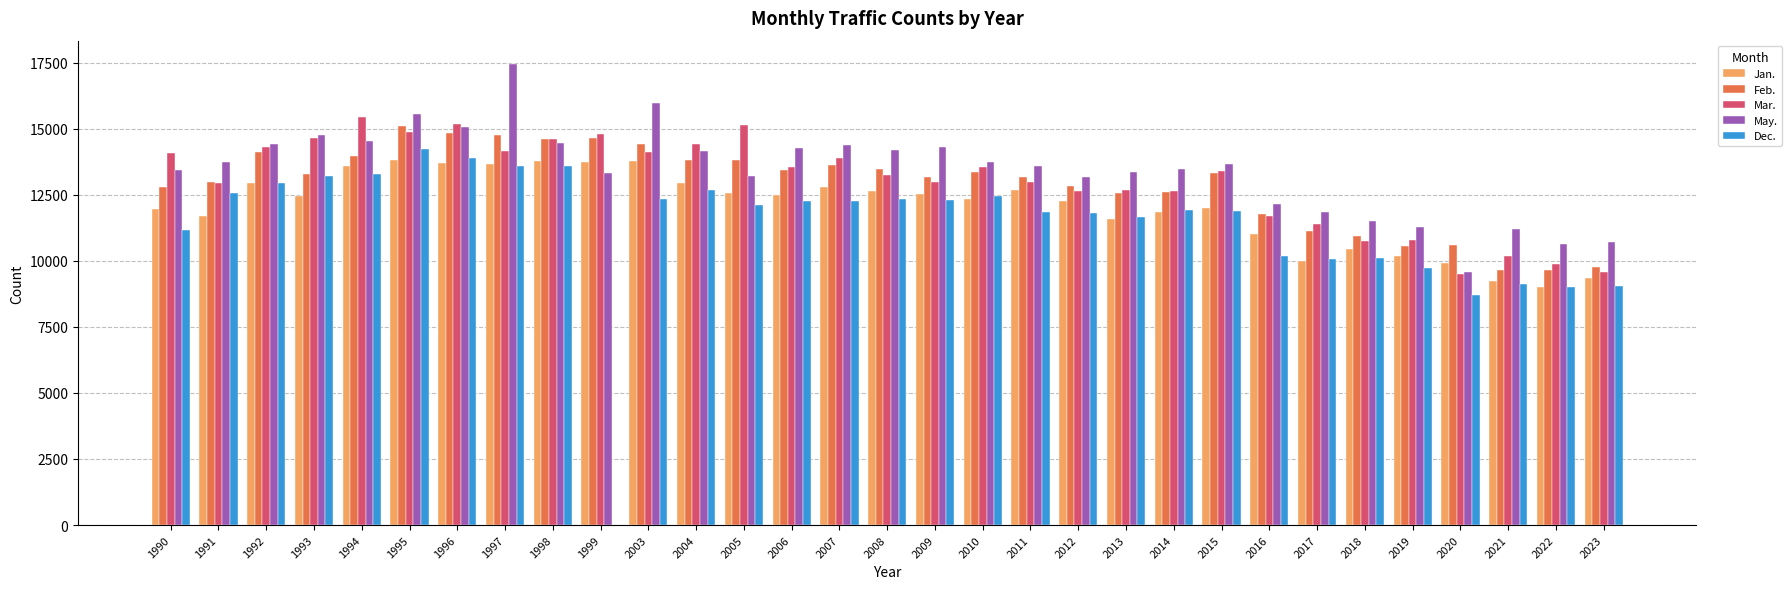

What is the difference between the Jan. values at 2006 and 2012?

225